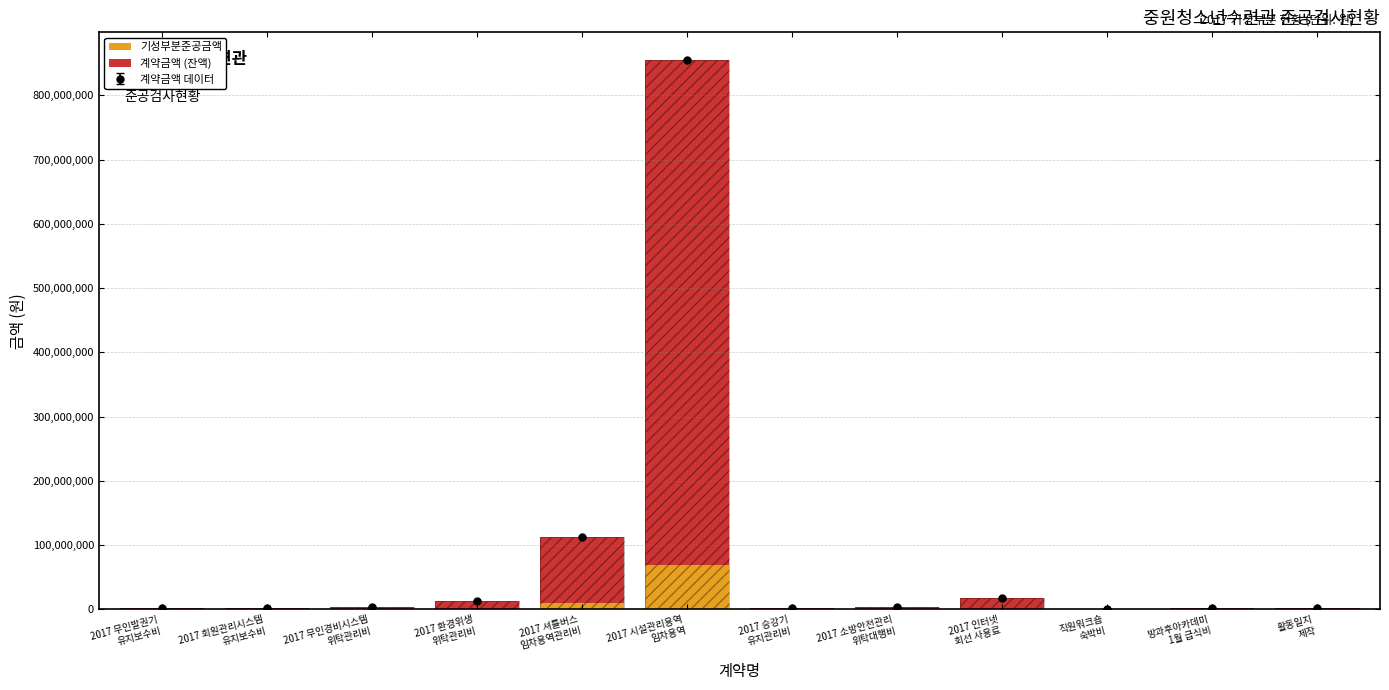

How many data points in 기성부분준공금액 are less than 300000?

6